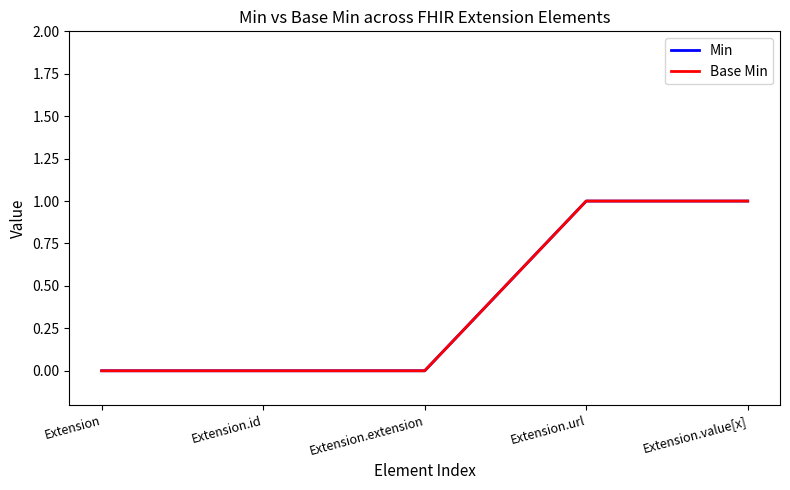

At which category is the sum across all series the highest?

Extension.url